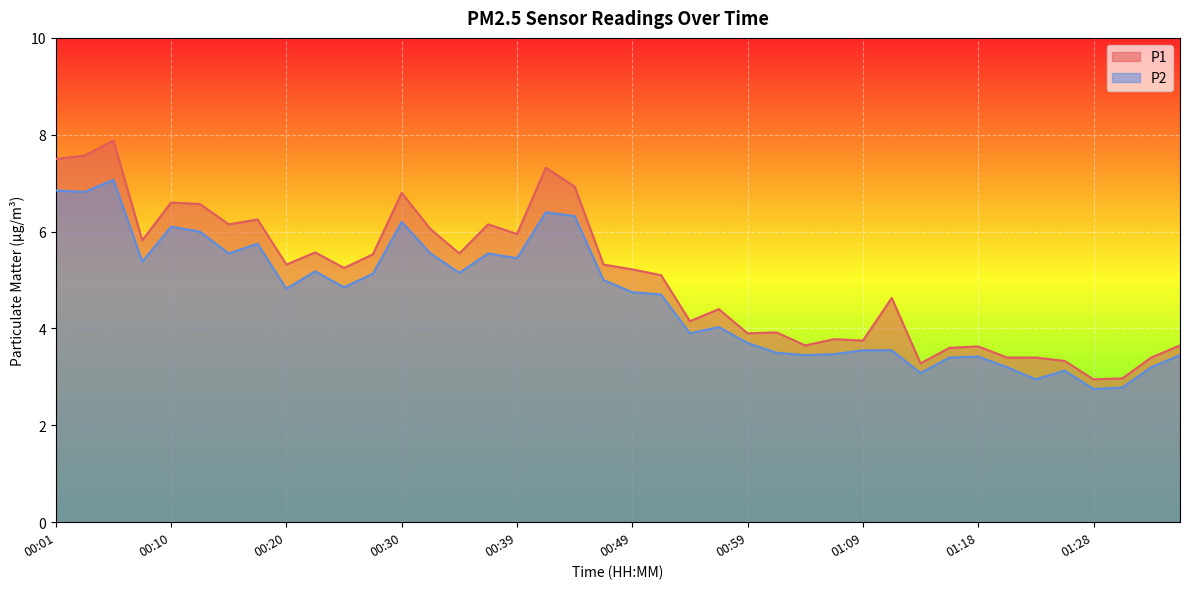

What is the sum of the P2 values at 00:49 and 00:39?

10.2